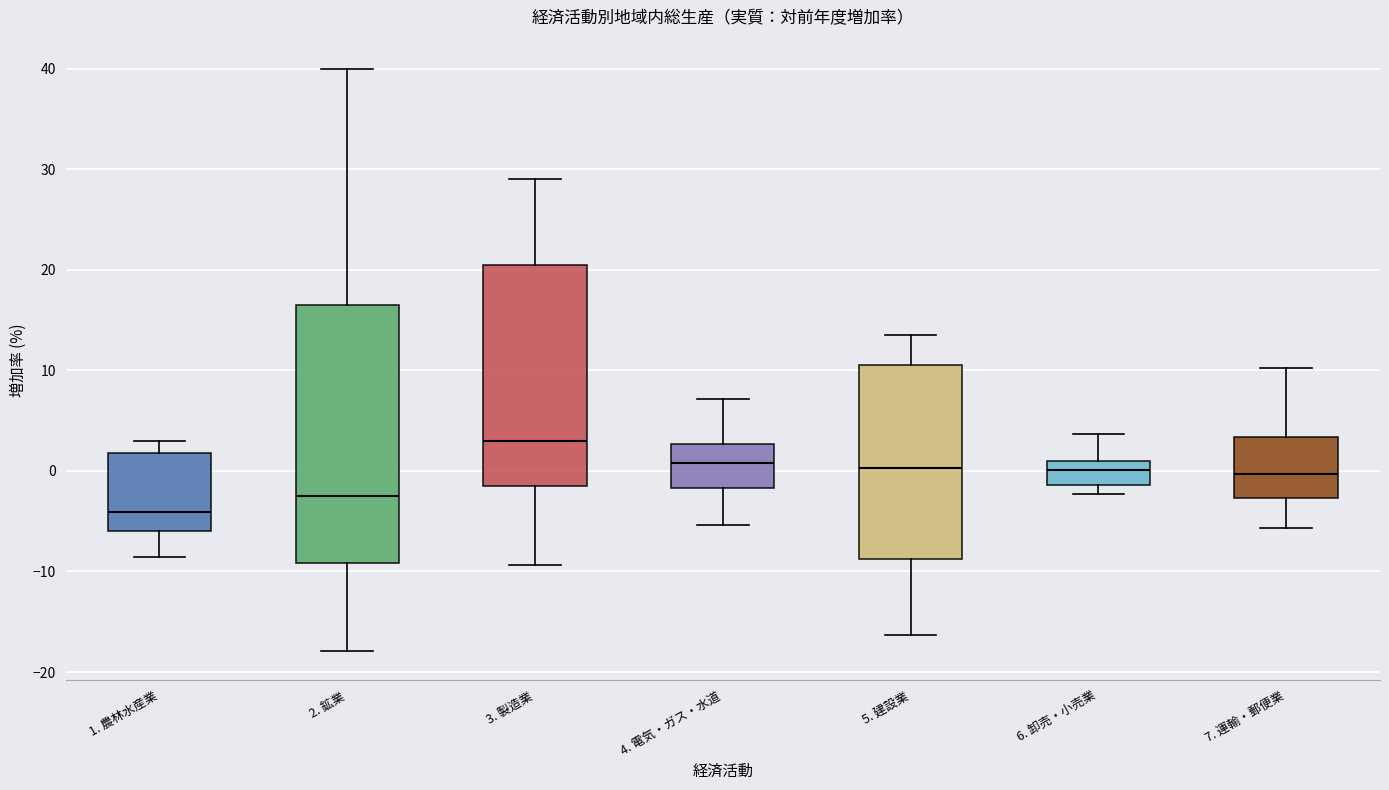

Which box's median line is the lowest?

1. 農林水産業